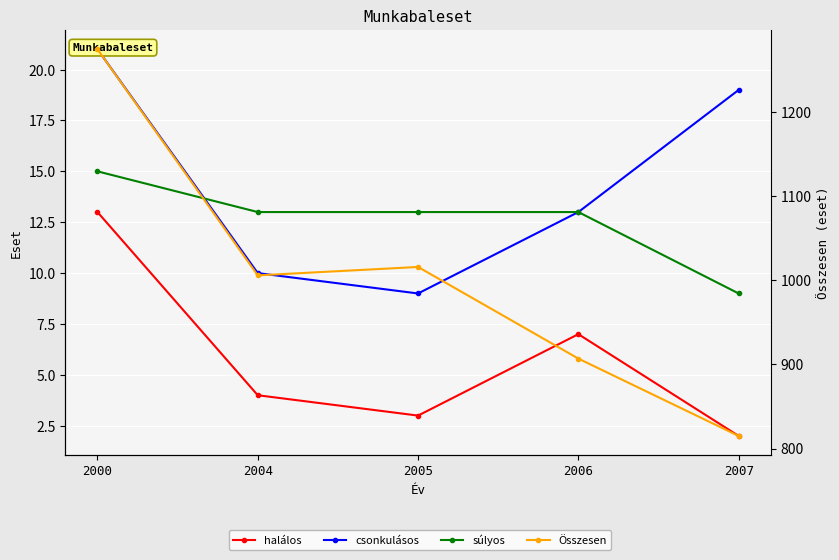

At which category does the chart reach its peak across all series?

2000